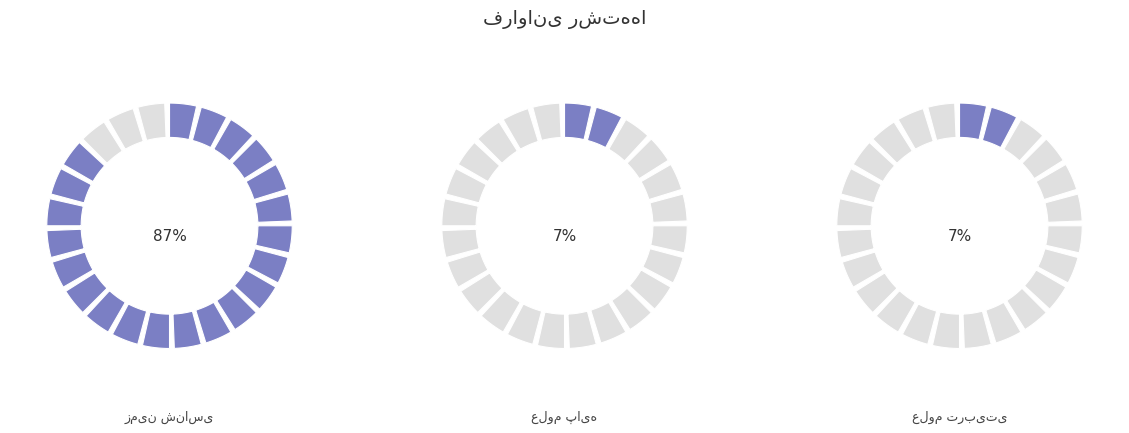

What is the ratio of the value at علوم تربیتی to the value at زمین شناسی?

0.1